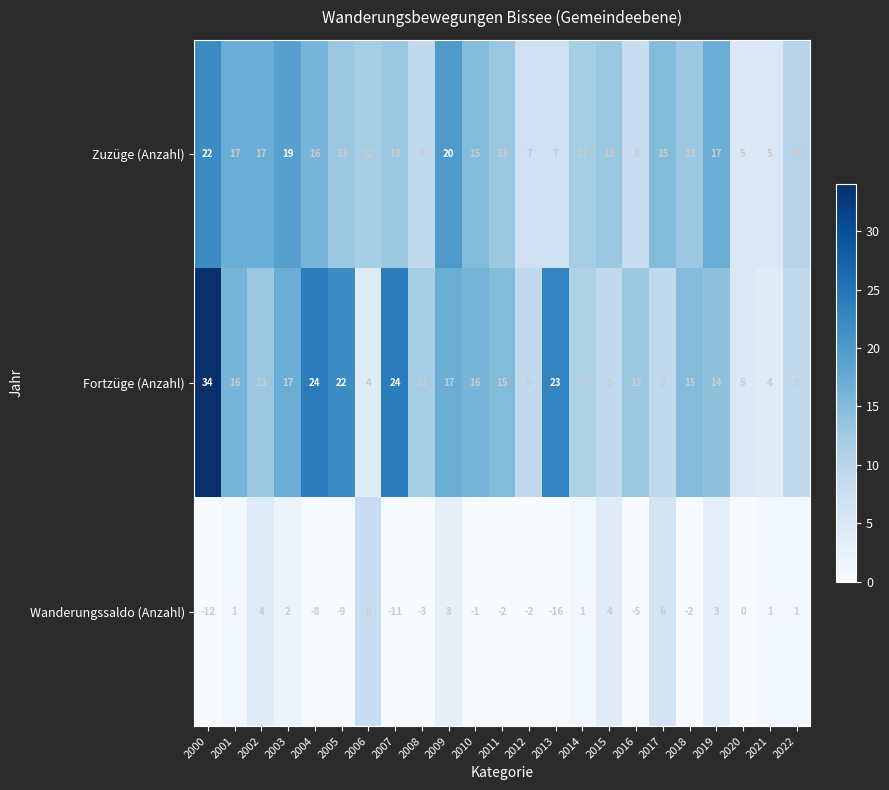

Which category has the lowest value across all series?

2013